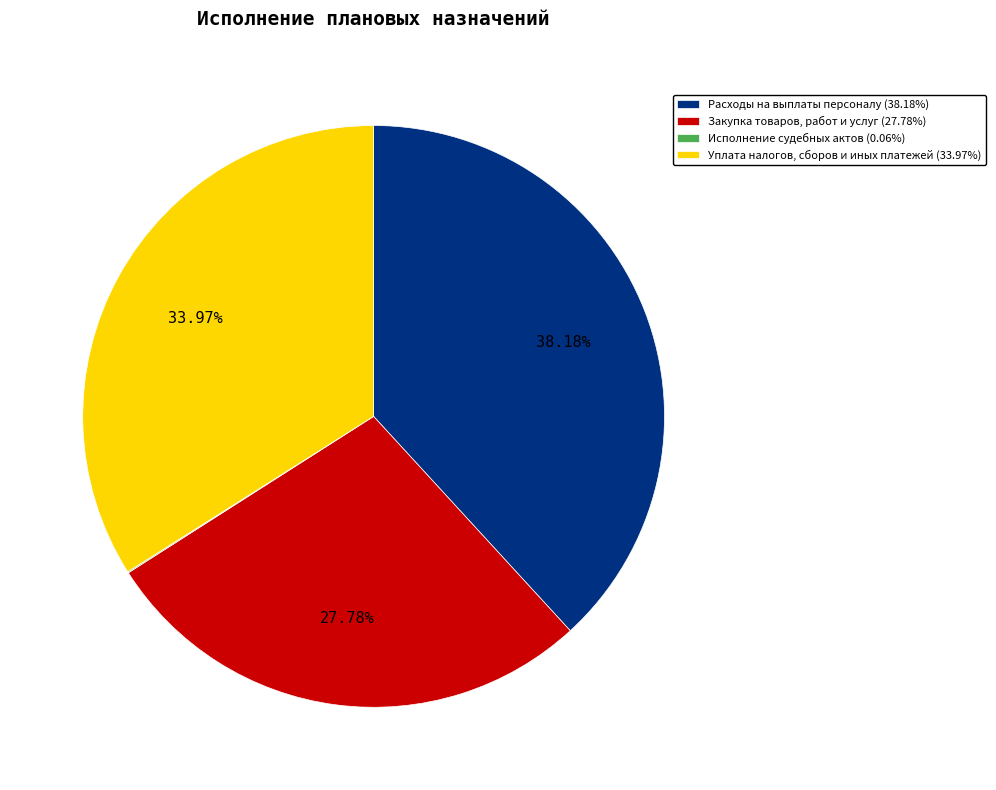

Which slice is the largest?

Расходы на выплаты персоналу